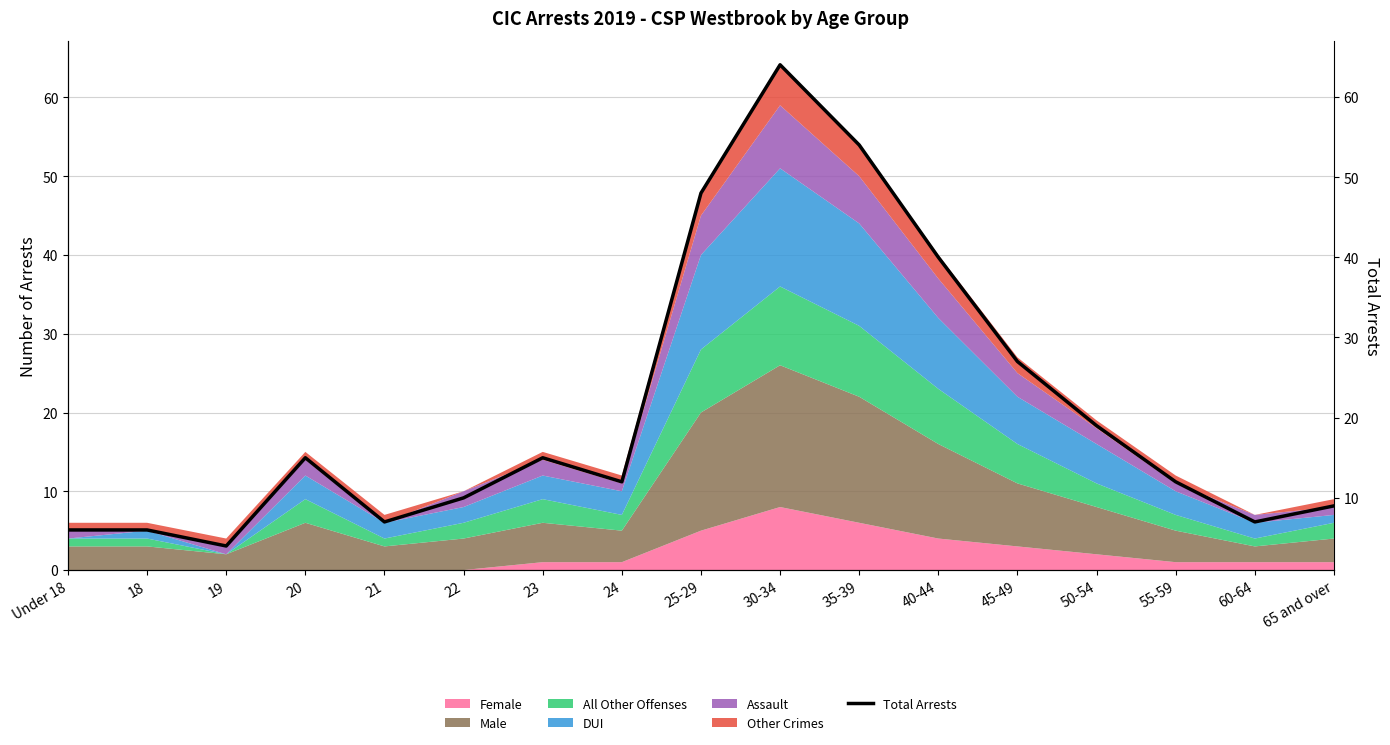

How many lines are shown in the chart?

1